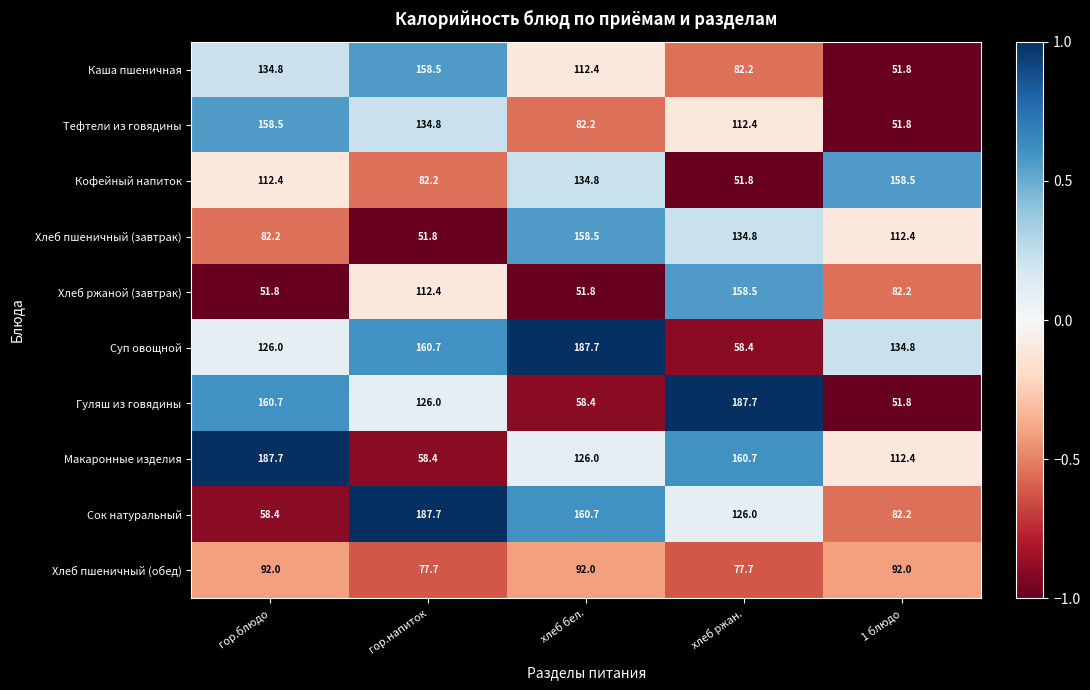

The value of Кофейный напиток at хлеб ржан. is 51.8. True or false?

True